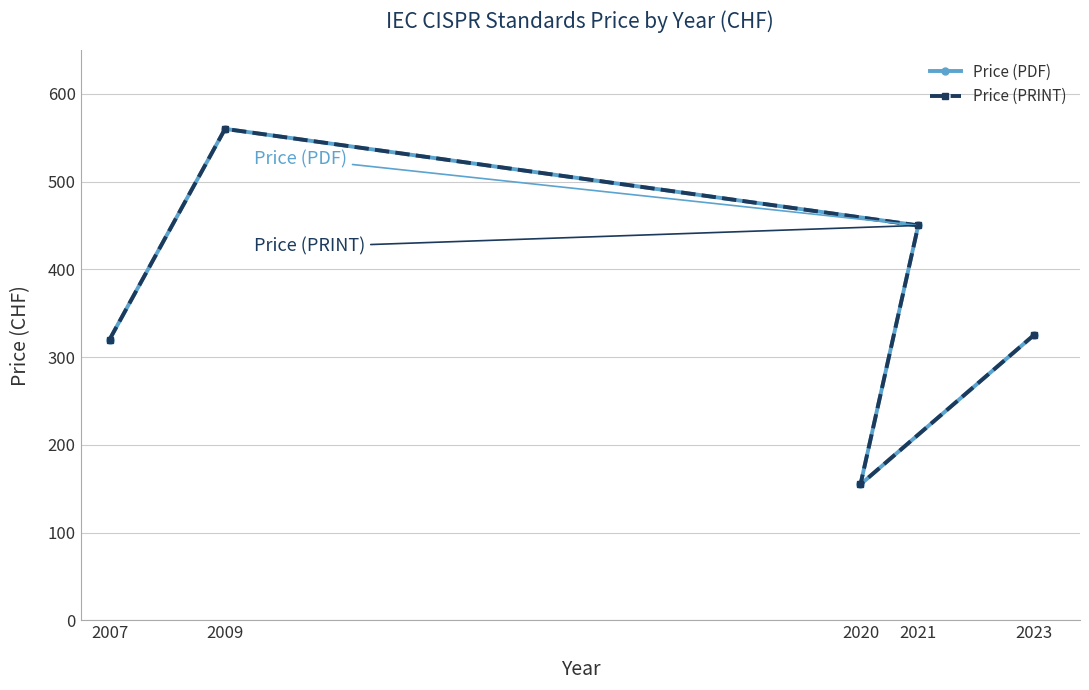

Reading right to left, list all the values displayed in this chart.

Price (PDF): 325	155	450	560	320
Price (PRINT): 325	155	450	560	320